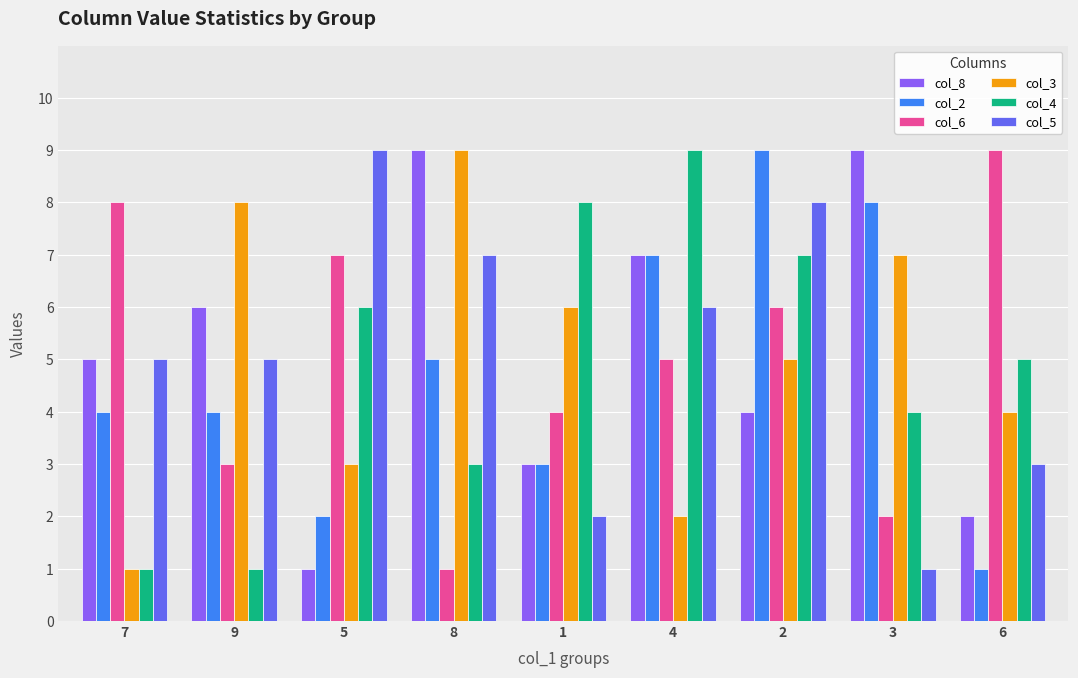

How many col_8 values are between 3 and 7?

5